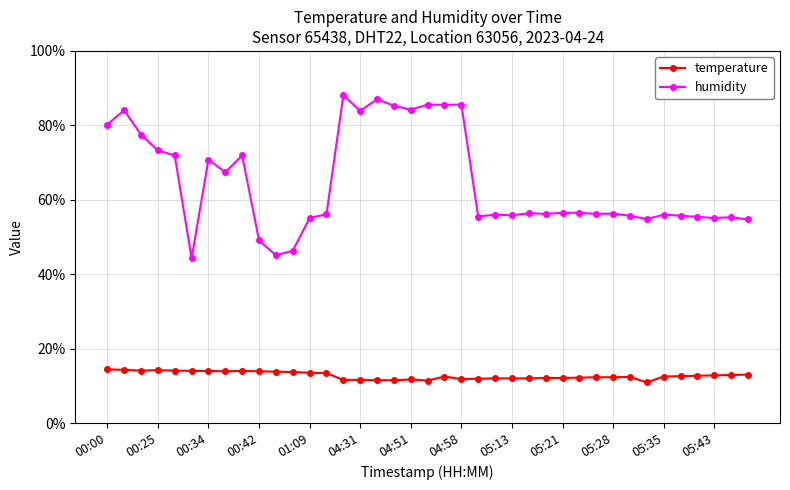

Rank the series by their maximum value, from highest to lowest.

humidity, temperature